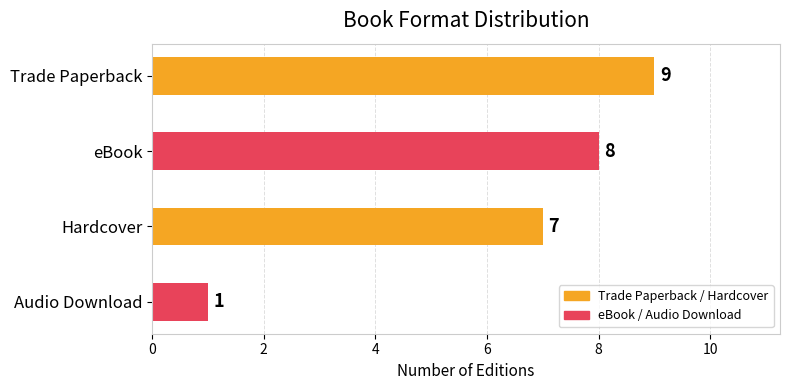

The chart shows a value of 3 at eBook. True or false?

False